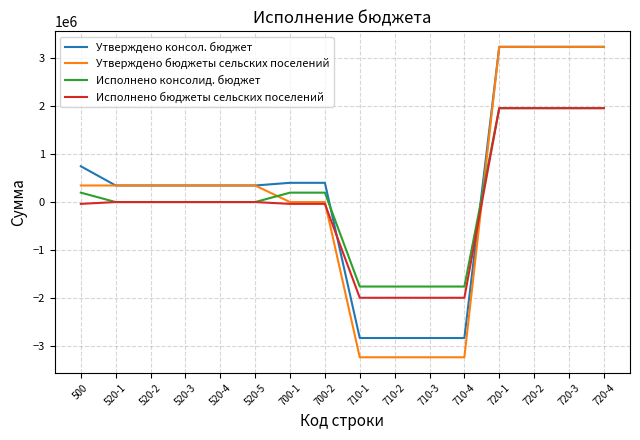

The value of Исполнено консолид. бюджет at 720-2 is 1951286.2. True or false?

True